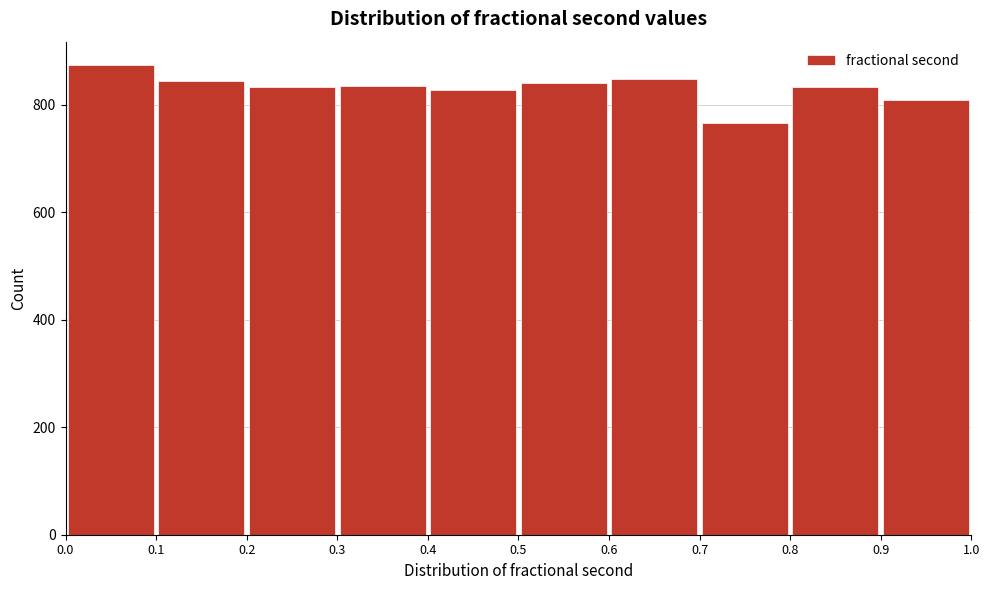

What is the height of the bar covering 0.6 to 0.7 on the x-axis? The values are not printed on the chart, so give them approximately, as read against the axis.

840